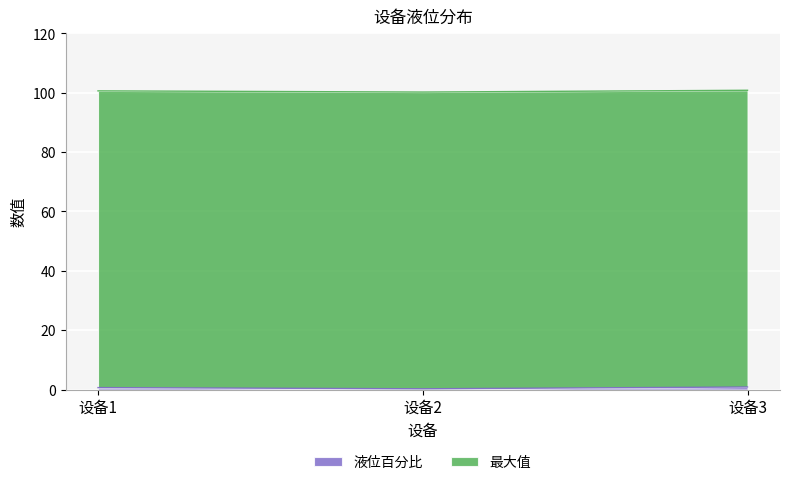

What is the difference between the maximum and minimum values?

0.6